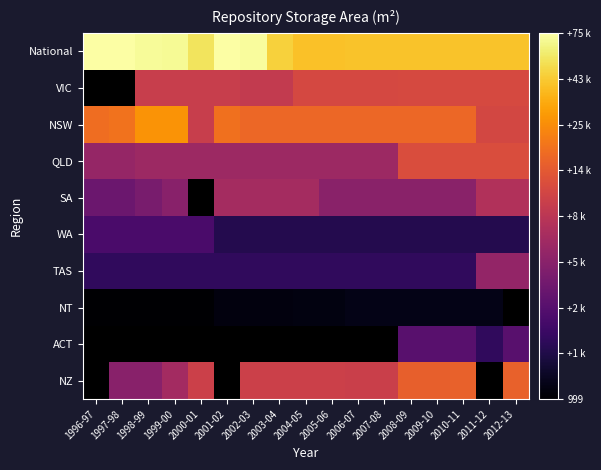

Is the value of NT at 2012-13 greater than the value of WA at 2004-05?

No